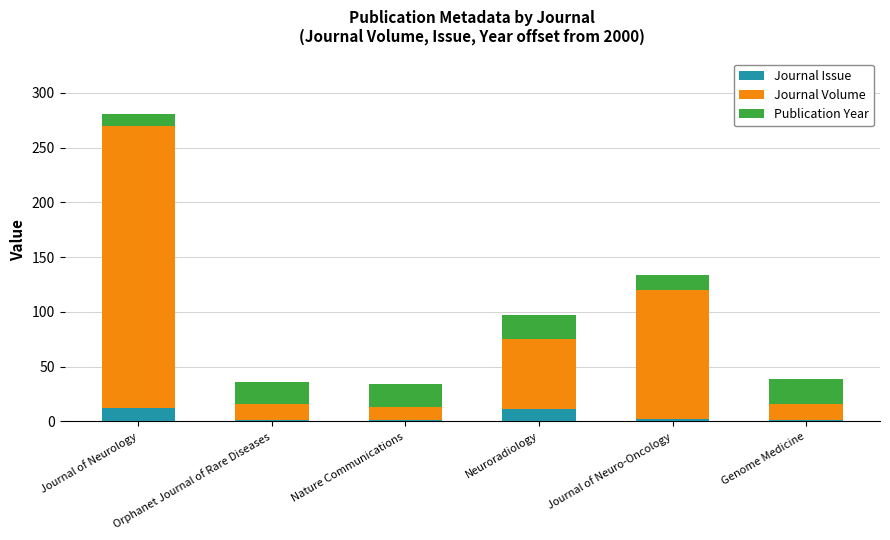

What is the total value across all series at Journal of Neurology?

281